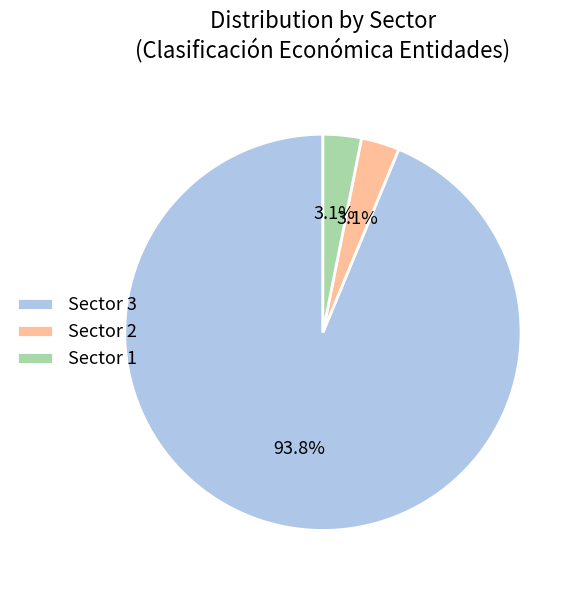

Is there any slice that represents more than half of the pie?

Yes